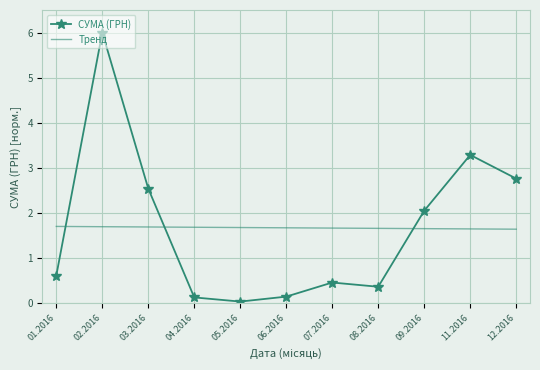

What is the greatest value displayed?

6.0